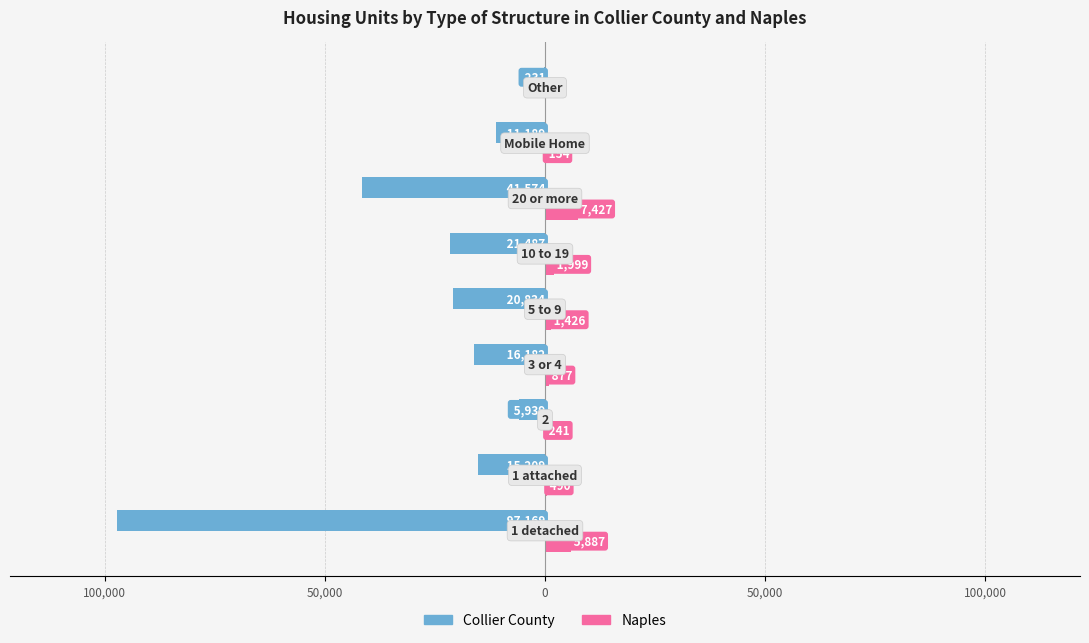

What are all the series names shown in the legend?

Collier County, Naples